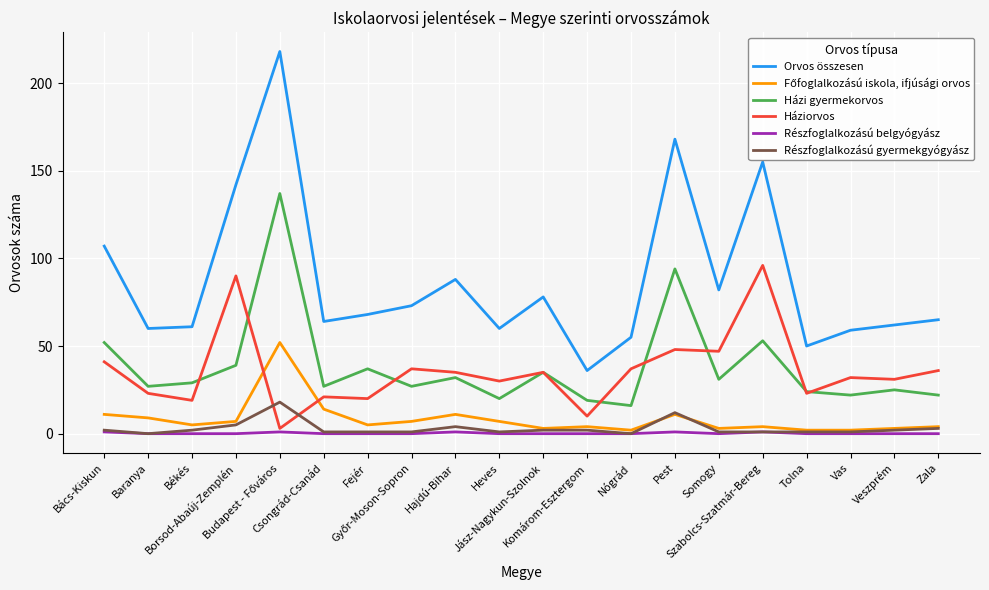

How many distinct data groups are displayed?

6